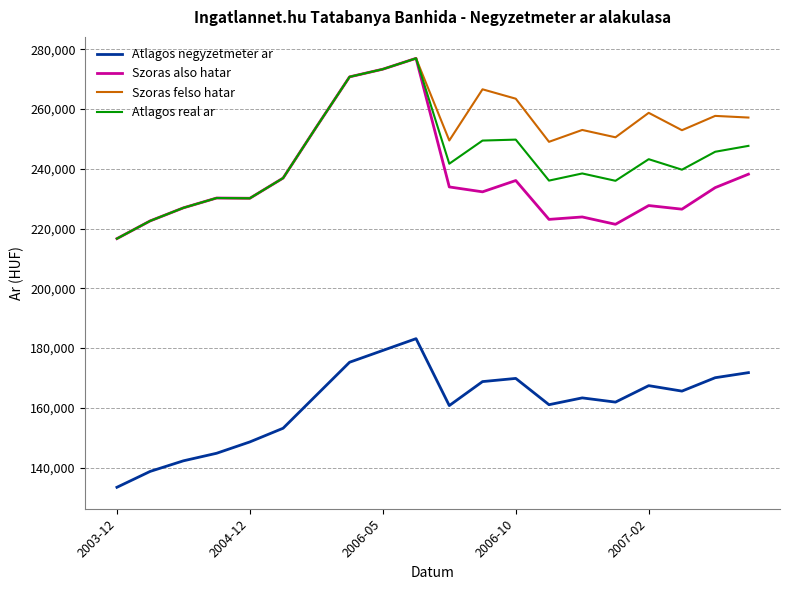

True or false: Atlagos negyzetmeter ar and Atlagos real ar cross at least once.

False